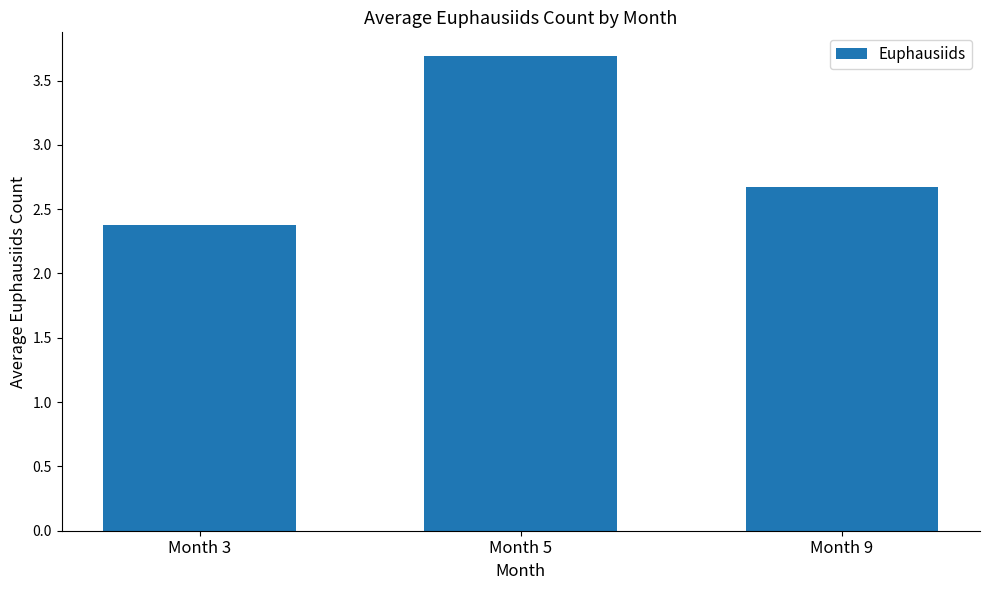

Reading right to left, what are all the values shown in this chart?

Month 9=2.7	Month 5=3.7	Month 3=2.4